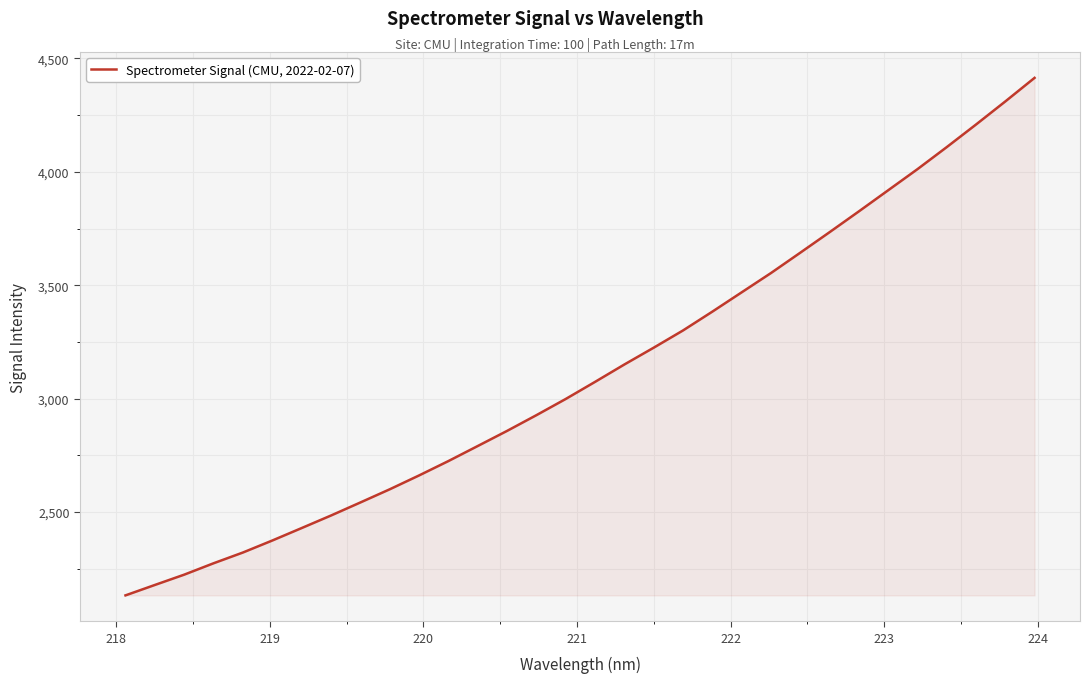

What is the greatest value displayed?

4414.3